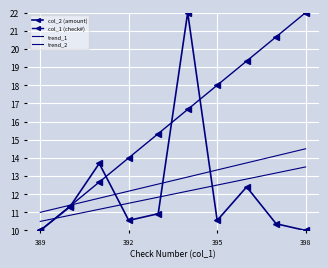

Reading left to right, list all the values displayed in this chart.

col_2 (amount): 10.0	11.3	13.7	10.6	10.9	22.0	10.6	12.4	10.4	10.0
col_1 (check#): 10.0	11.3	12.7	14.0	15.3	16.7	18.0	19.3	20.7	22.0
trend_1: 10.5	10.8	11.2	11.5	11.8	12.2	12.5	12.8	13.2	13.5
trend_2: 11.0	11.4	11.8	12.2	12.6	12.9	13.3	13.7	14.1	14.5